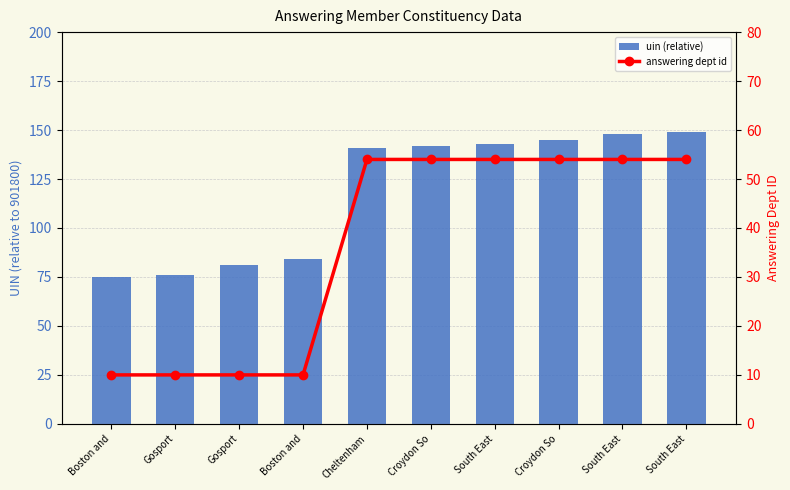

List the labels in order of answering dept id value, largest first.

Cheltenham, Croydon So, South East, Croydon So, South East, South East, Boston and, Gosport, Gosport, Boston and